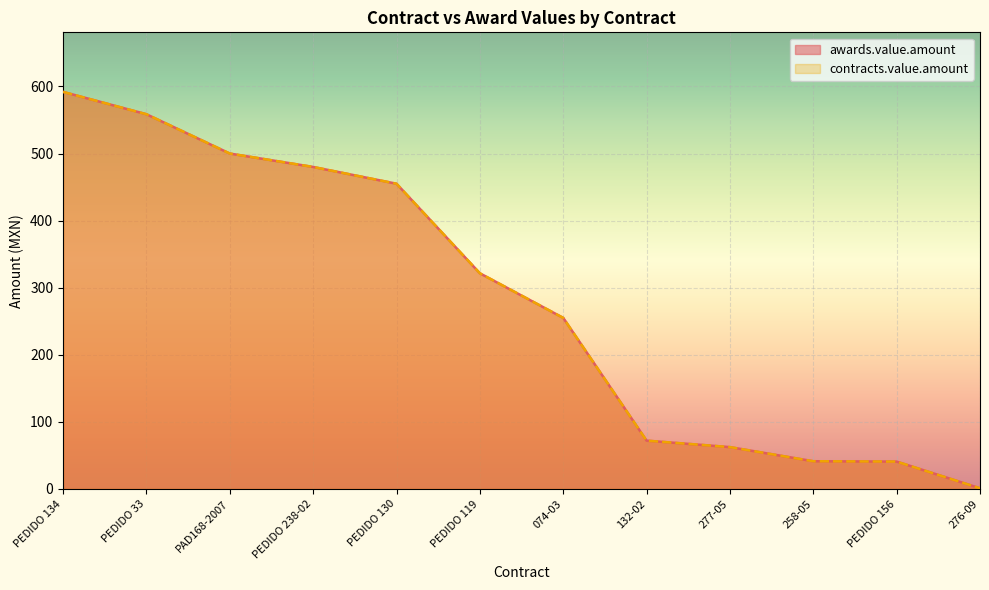

What is the approximate value of contracts.value.amount at PEDIDO 156?

40.8